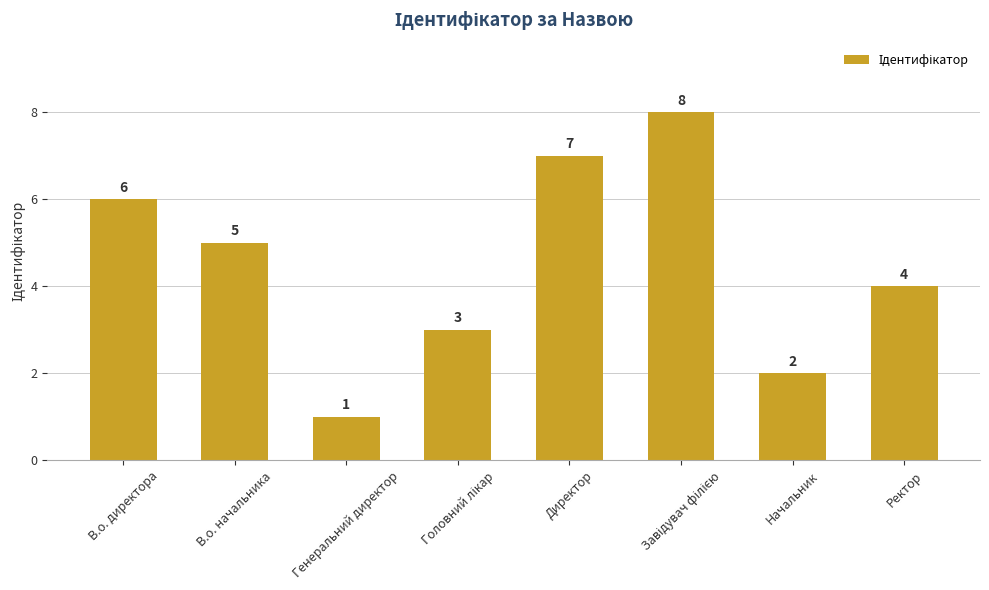

Does the chart contain stacked bars?

No